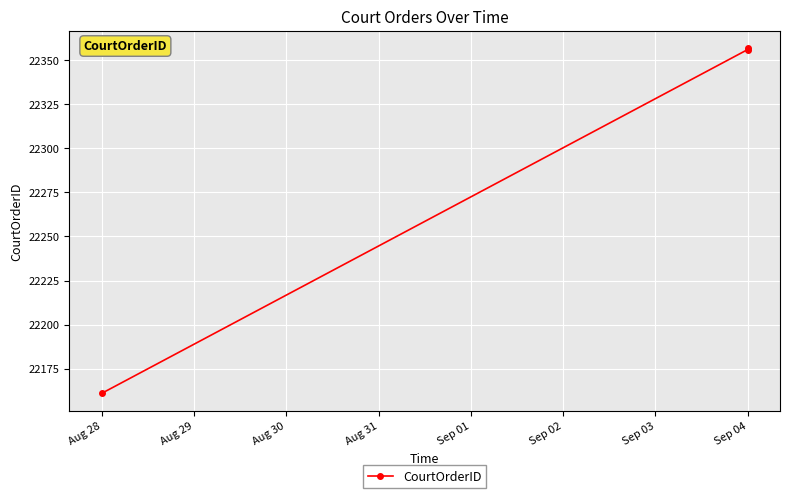

What is the maximum value shown in the chart?

22357